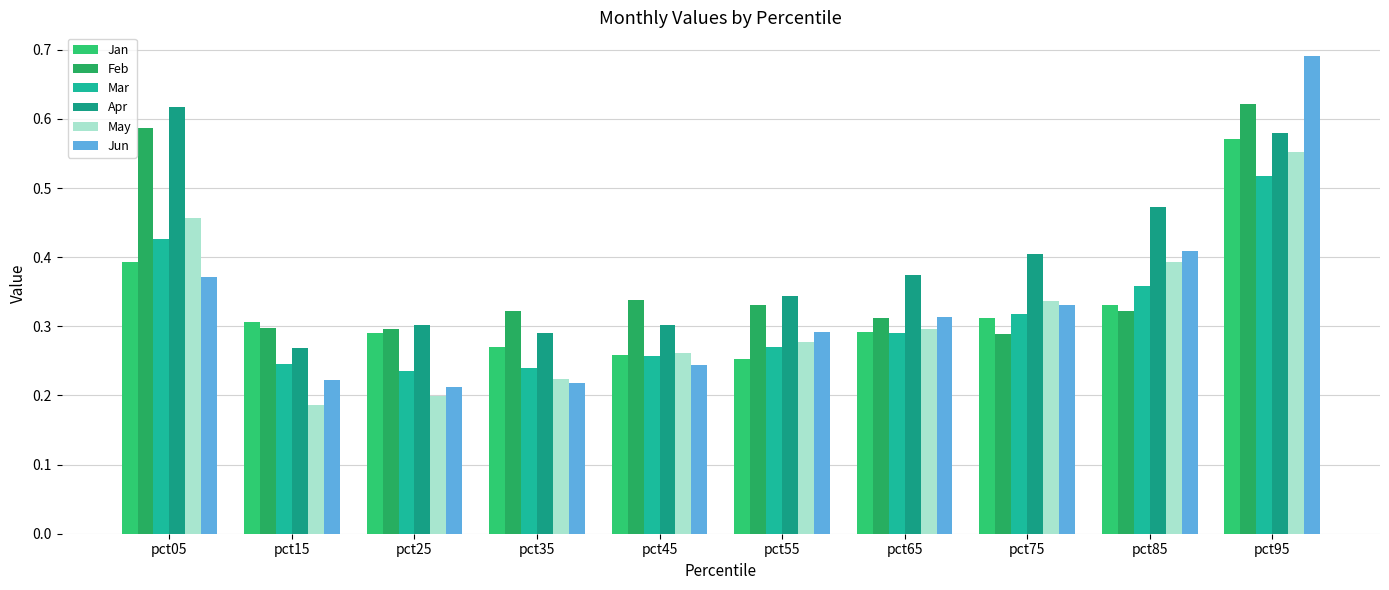

What is the sum of all Jun values?

3.3